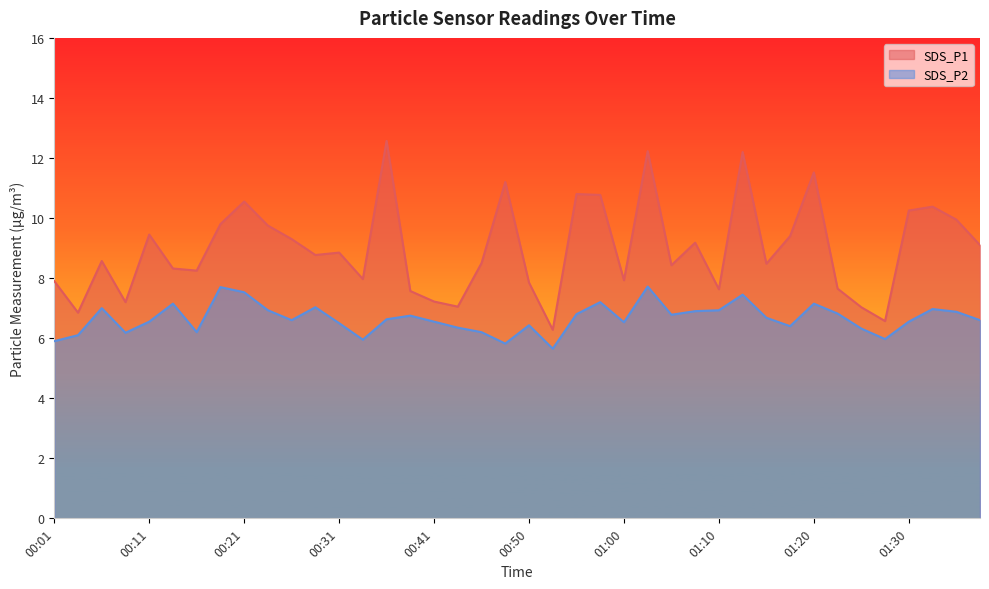

What is the difference between the maximum and minimum values in the SDS_P2 series?

2.1